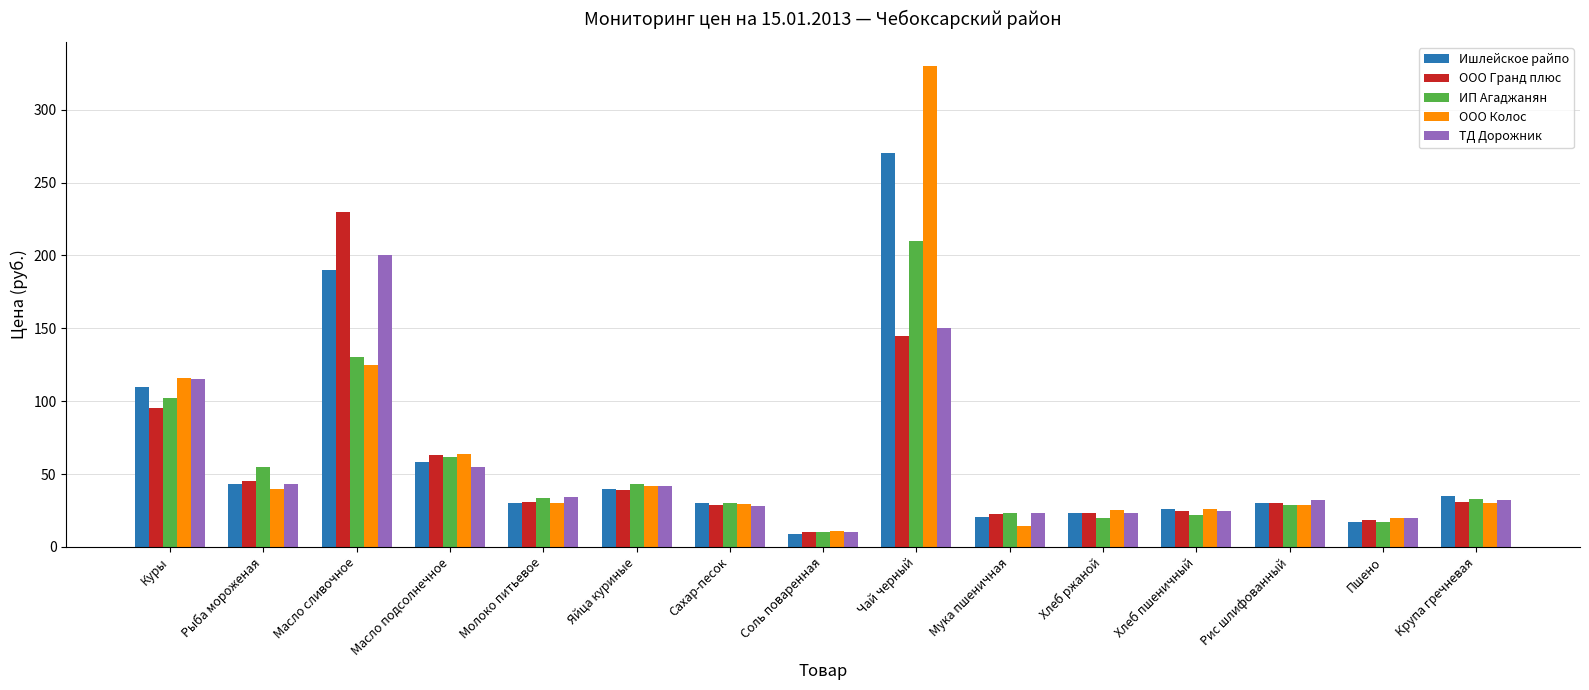

True or false: ИП Агаджанян has a value of 9.5 at Крупа гречневая.

False